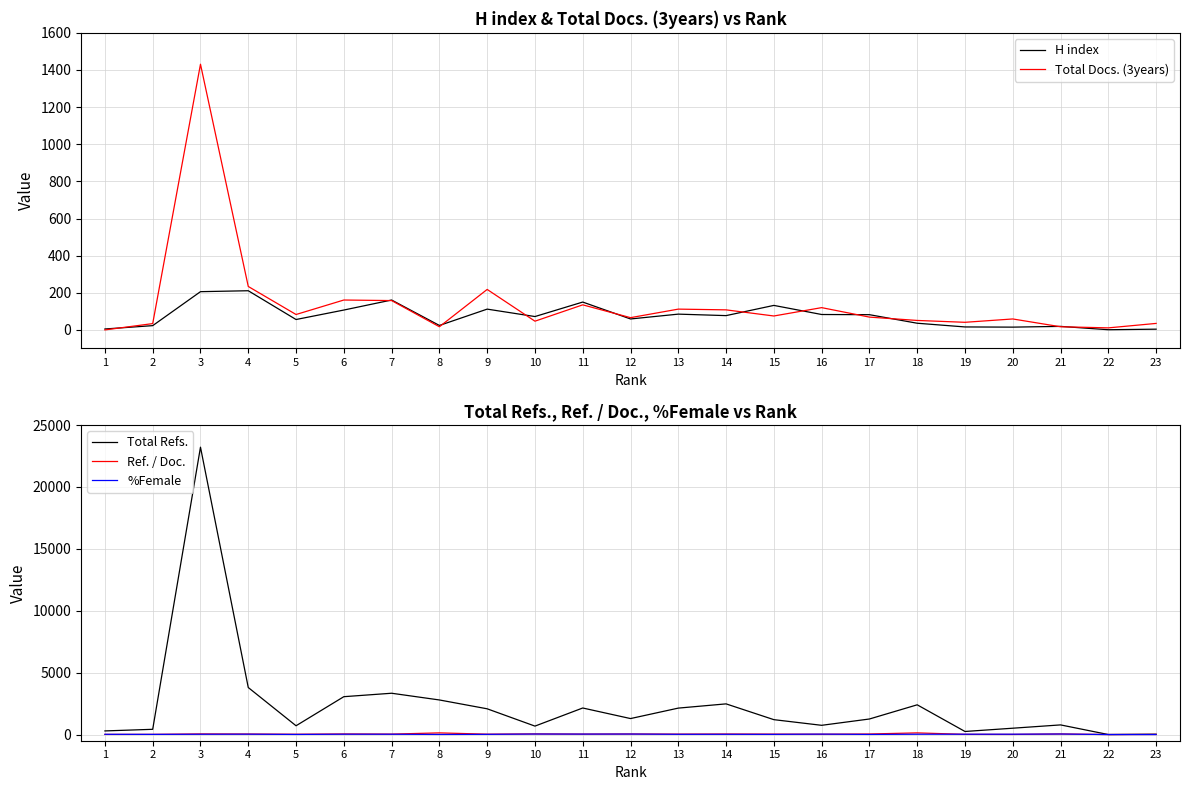

How many times do H index and Ref. / Doc. cross each other?

8